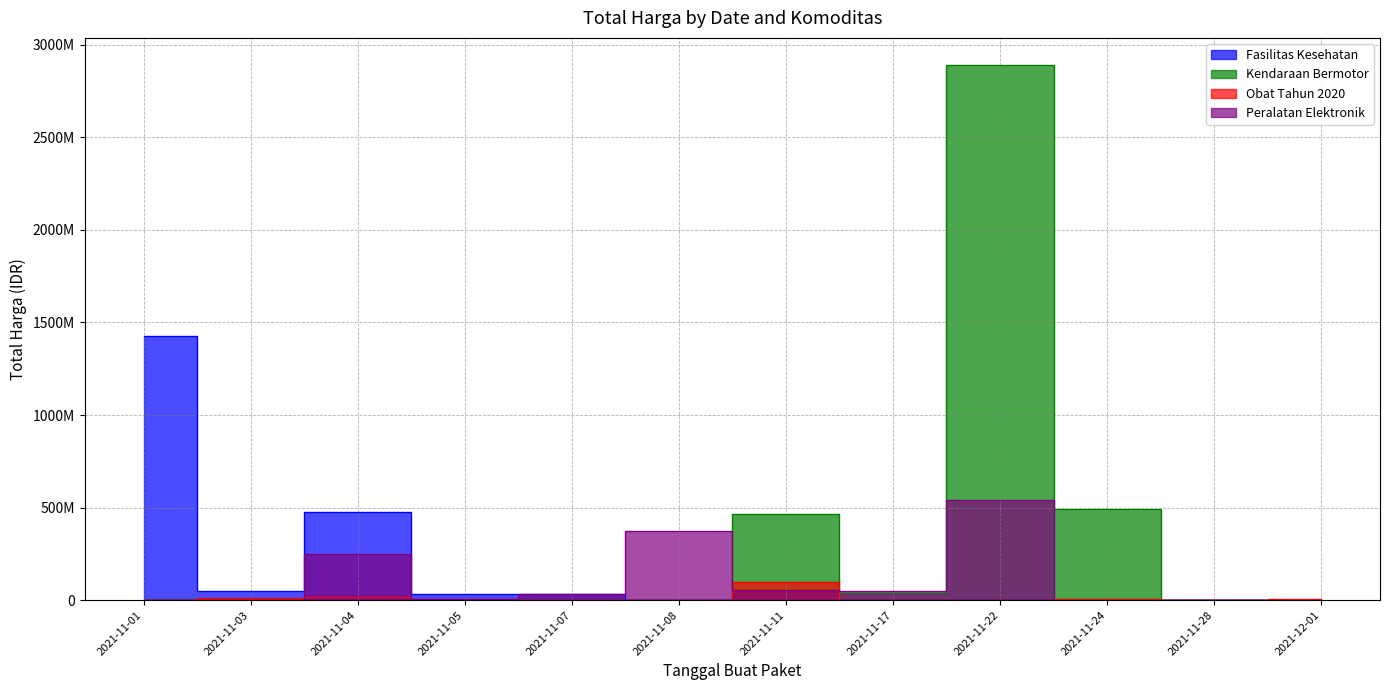

True or false: Obat Tahun 2020 has a value of 441347 at 2021-11-07.

False